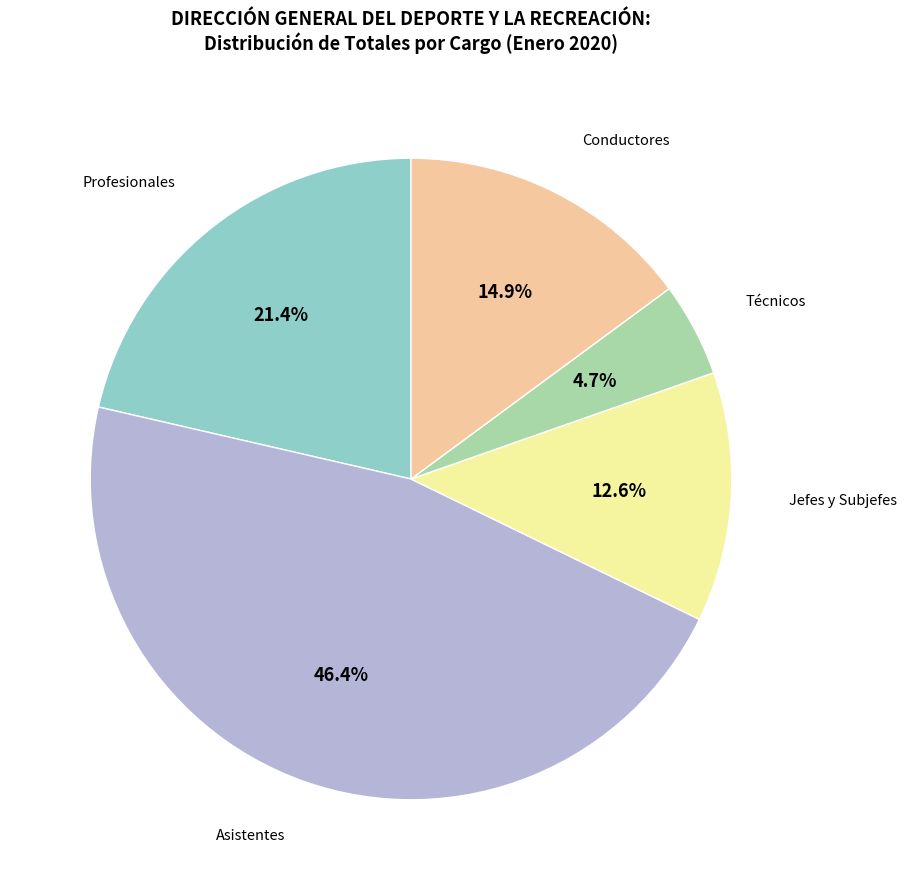

Rank the categories by value from lowest to highest.

Técnicos, Jefes y Subjefes, Conductores, Profesionales, Asistentes